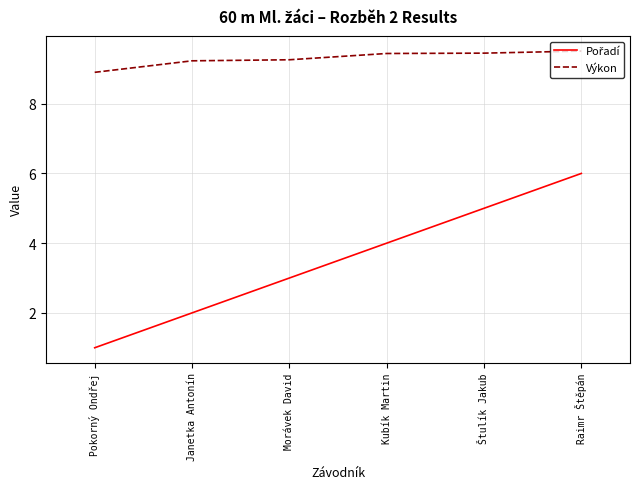

At how many categories does at least one series exceed 6?

6